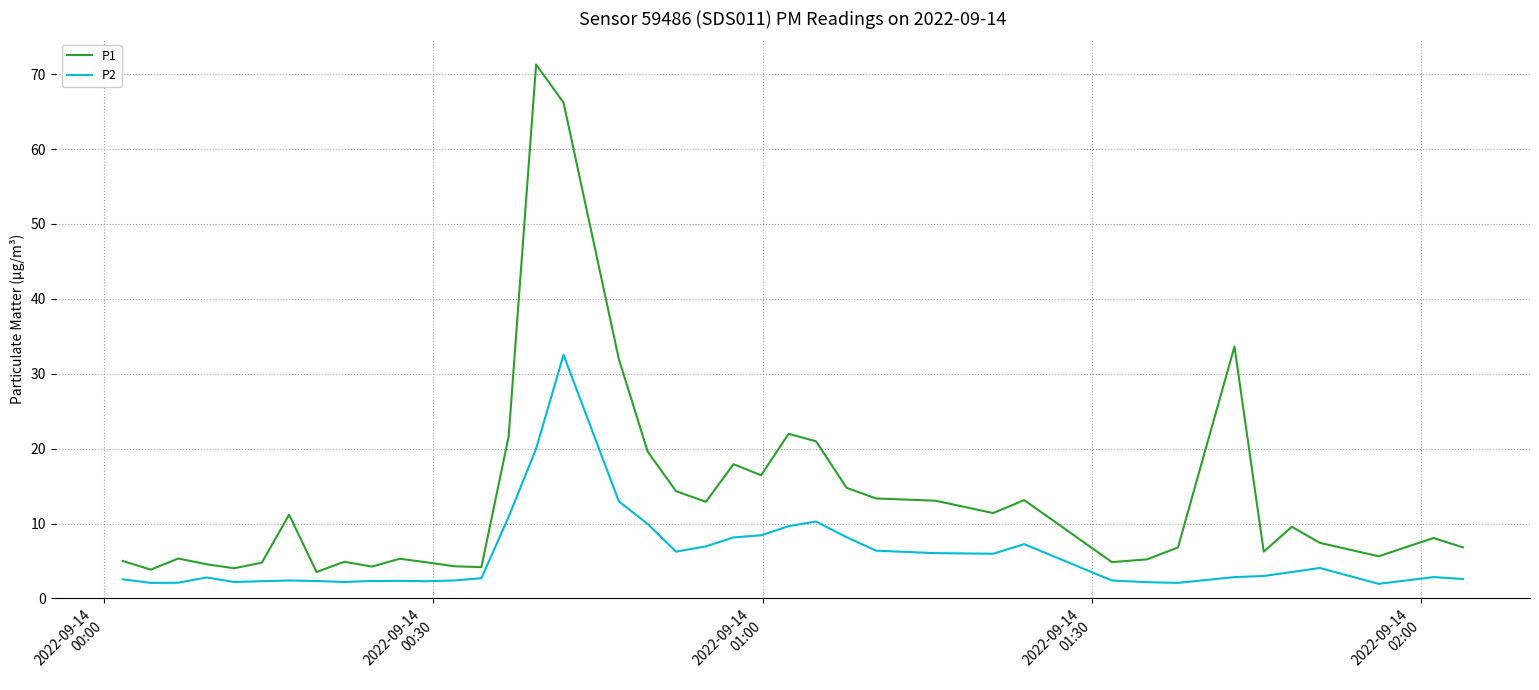

Which series has the largest total across all categories?

P1